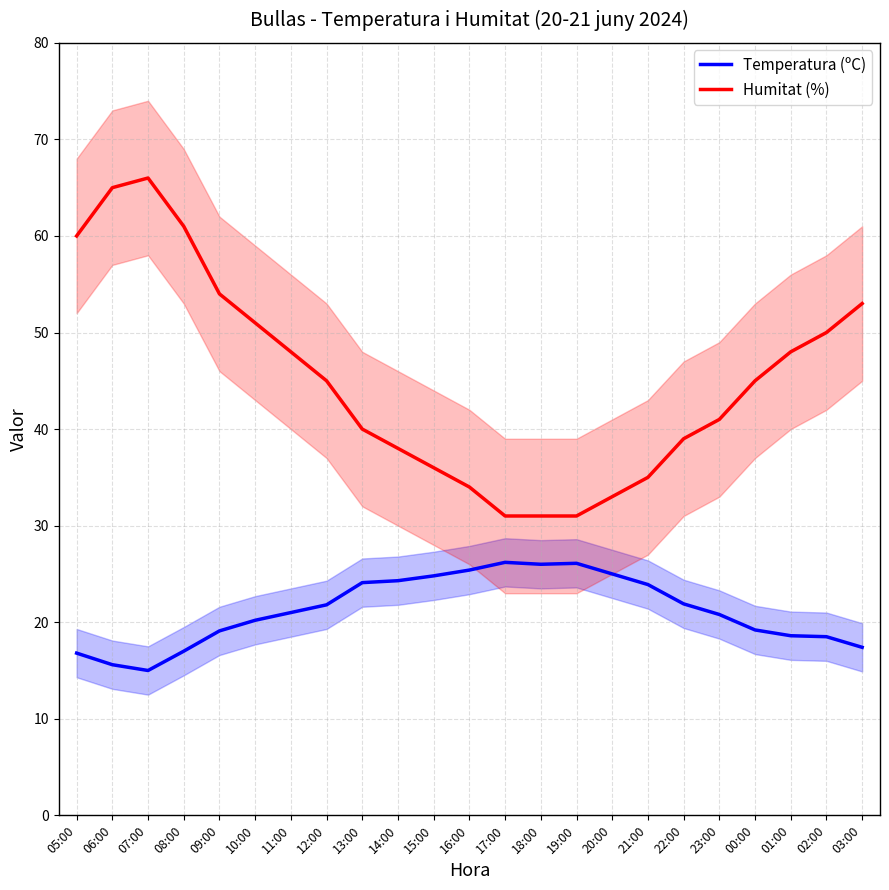

True or false: Humitat (%) and Temperatura (ºC) intersect in this chart.

False